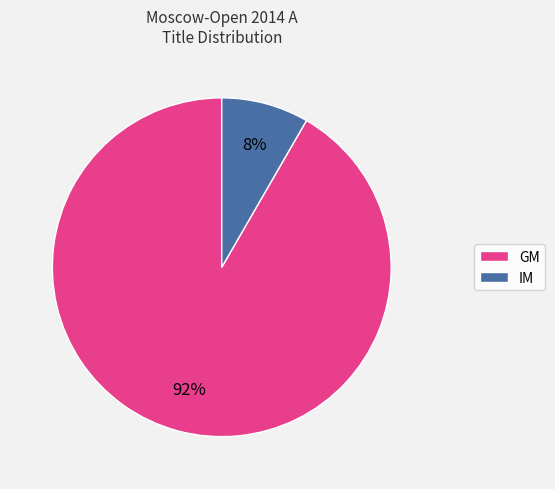

Rank the categories by value from lowest to highest.

IM, GM